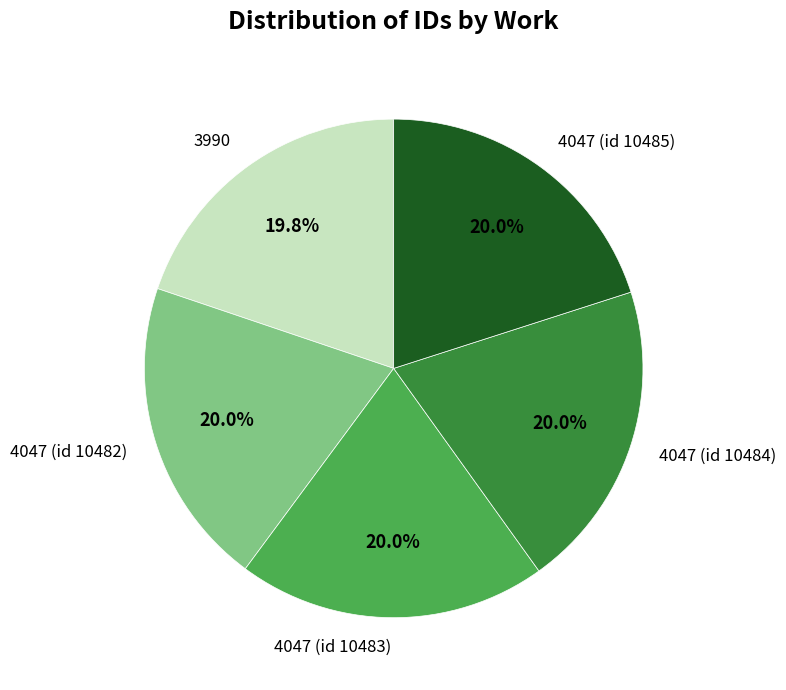

Count the number of slices in the pie.

5